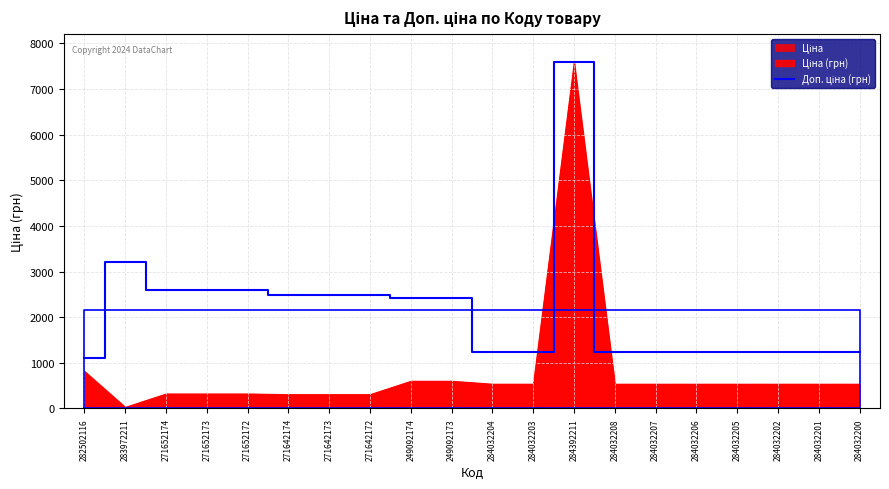

Reading left to right, extract all data points from this chart.

282502116=1109.2	283972211=3205.0	271652174=2598.3	271652173=2598.3	271652172=2598.3	271642174=2482.4	271642173=2482.4	271642172=2482.4	249092174=2414.8	249092173=2414.8	284032204=1235.4	284032203=1235.4	284392211=7596.5	284032208=1235.4	284032207=1235.4	284032206=1235.4	284032205=1235.4	284032202=1235.4	284032201=1235.4	284032200=1235.4